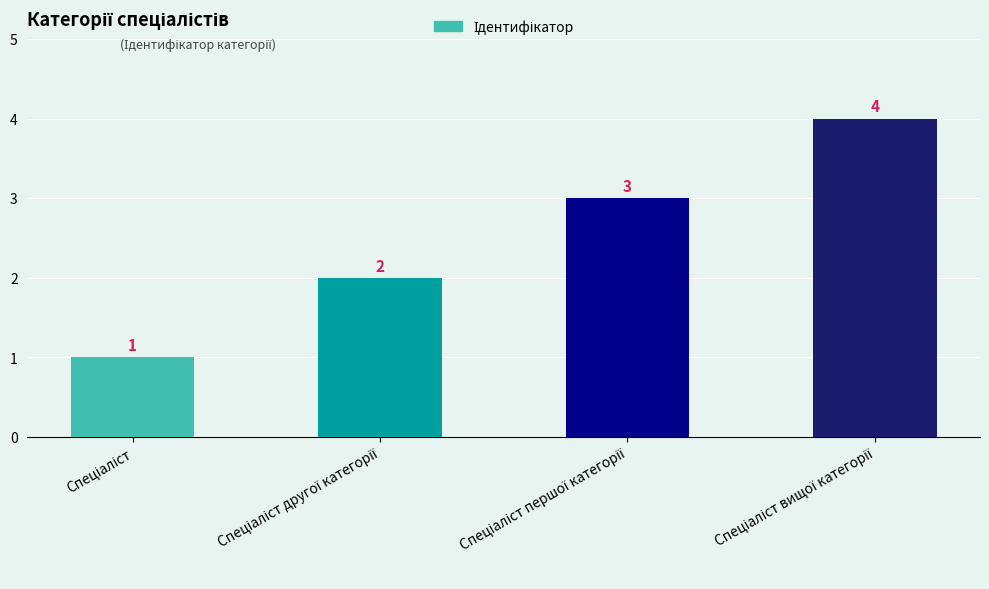

Count the values in the range 2 to 4.

3